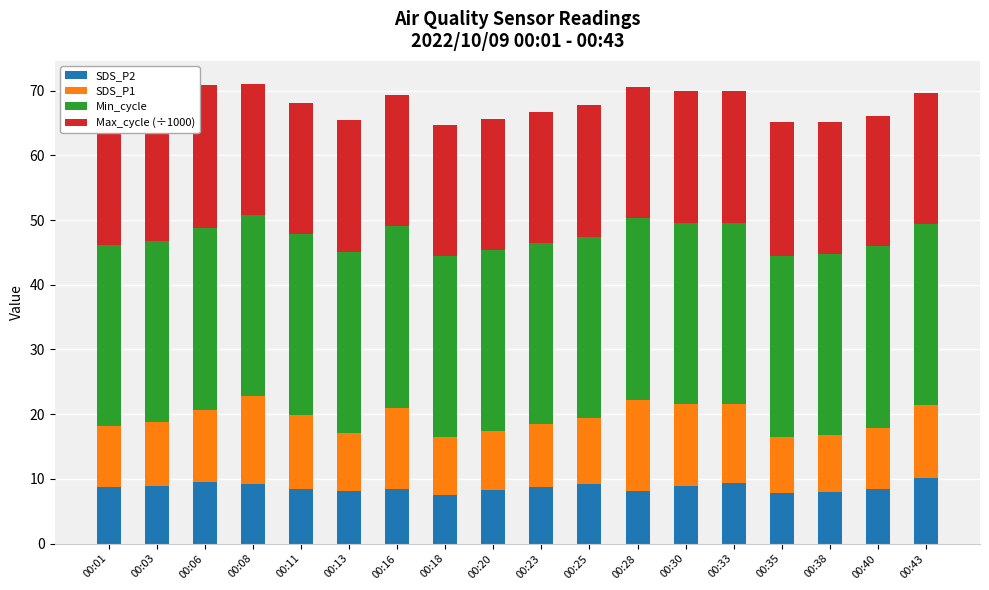

The SDS_P2 series shows 4.0 at 00:35. True or false?

False